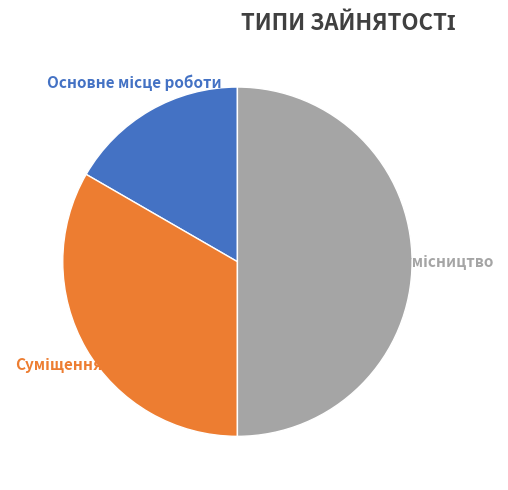

To the nearest percent, what is the difference between the largest and smallest slice percentages?

33%